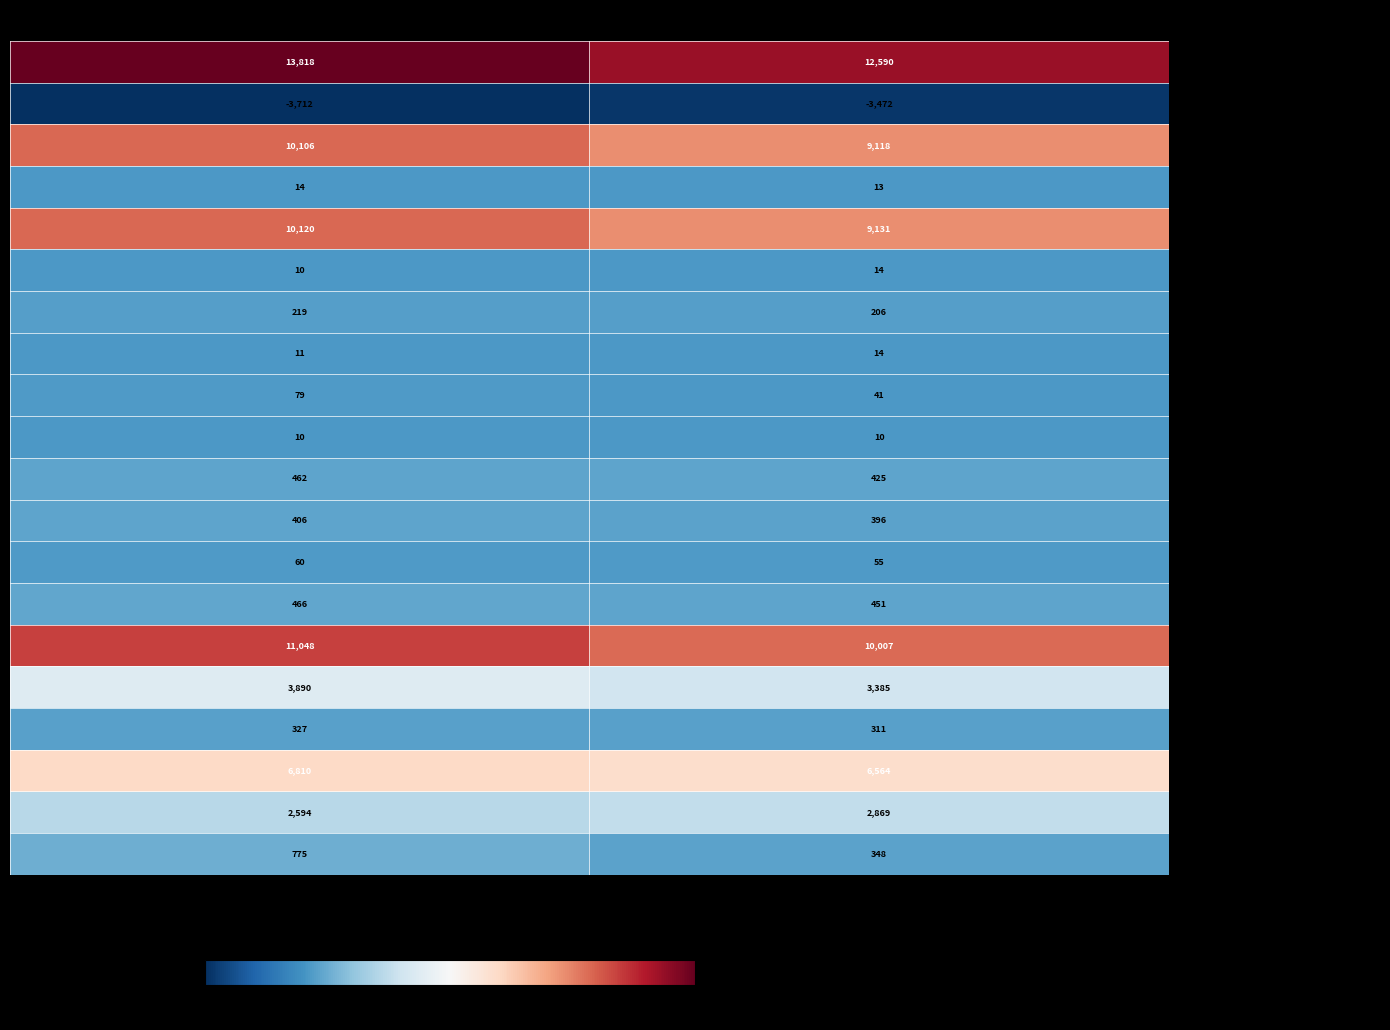

Is it true that - Other property equals 13 at Dec. 31, 2019?

True